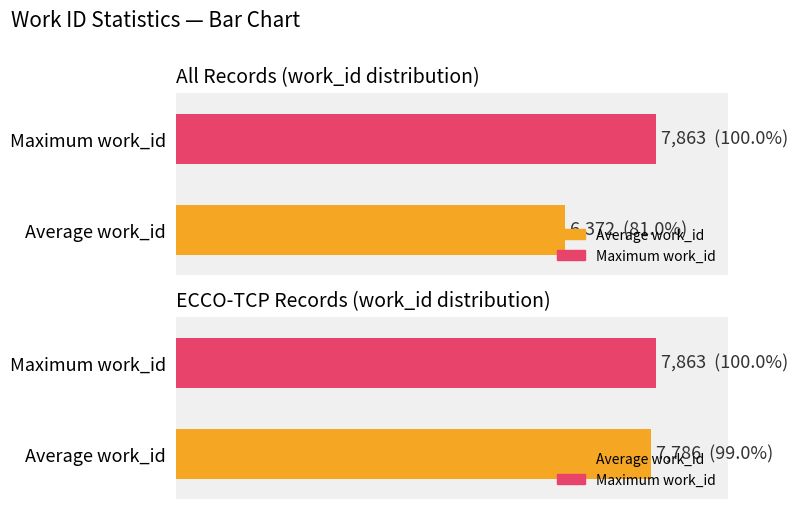

The value at 23772 is 13763. True or false?

False